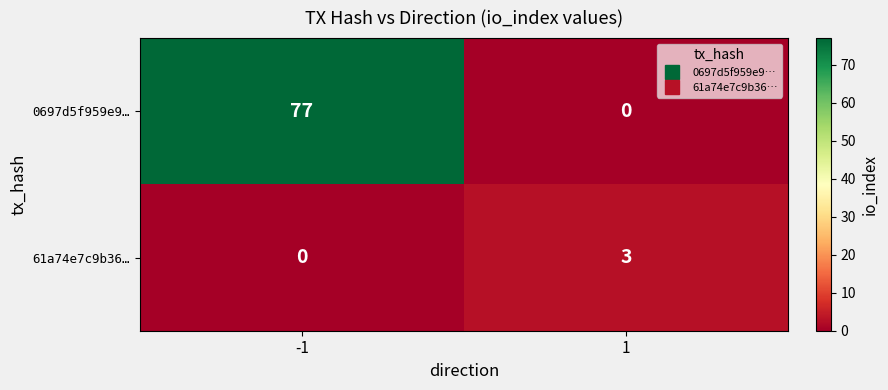

At which category is the sum across all series the highest?

-1